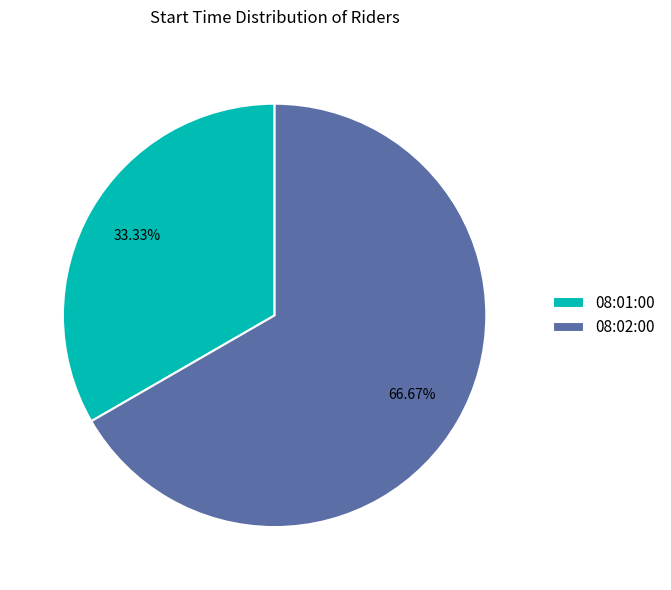

To the nearest percent, what percentage of the pie is 08:01:00?

33%